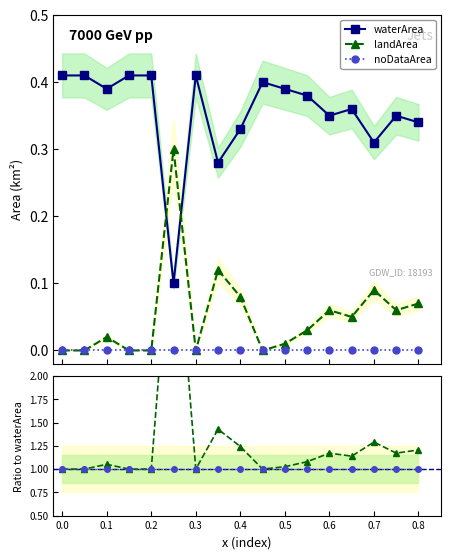

Which series has the largest range (max minus min)?

landArea